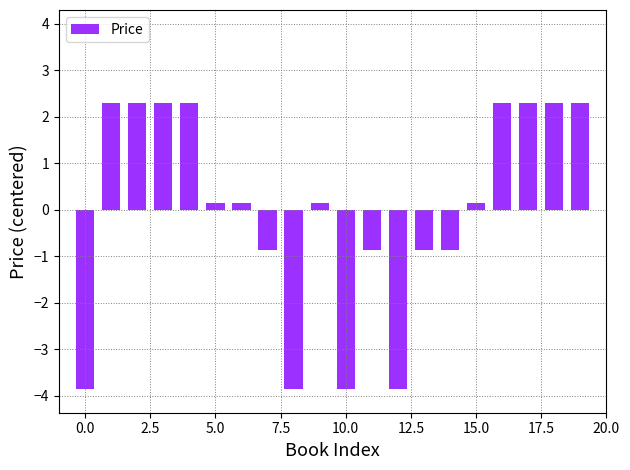

What is the difference between the maximum and second lowest values?

6.2